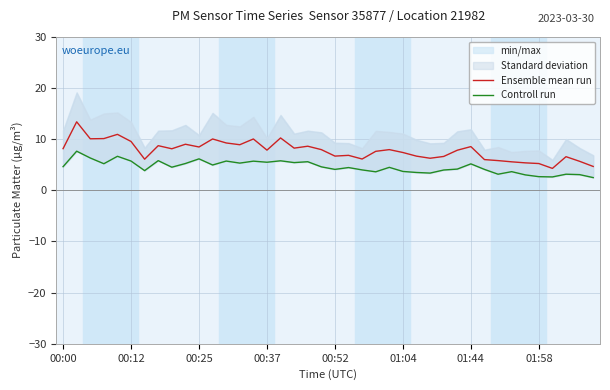

True or false: Ensemble mean run has a value of 6.0 at 31.

True